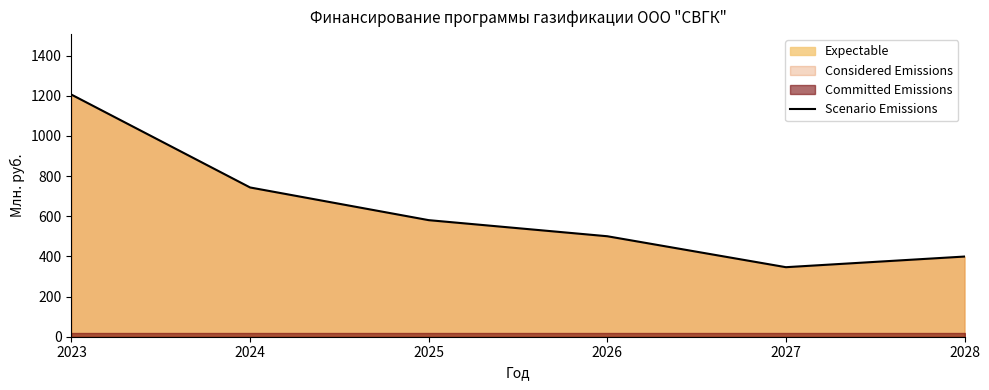

Reading right to left, extract all data points from this chart.

399.2	346.2	500.4	580.5	743.2	1205.5